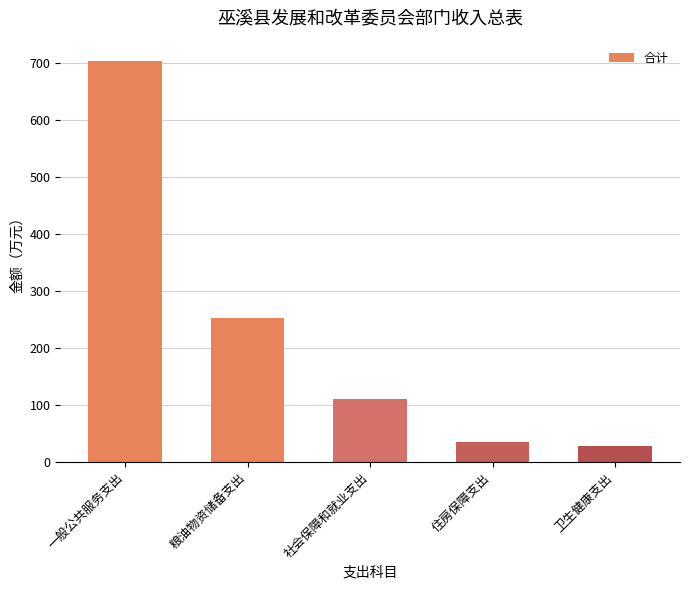

Rank the categories by value from highest to lowest.

一般公共服务支出, 粮油物资储备支出, 社会保障和就业支出, 住房保障支出, 卫生健康支出